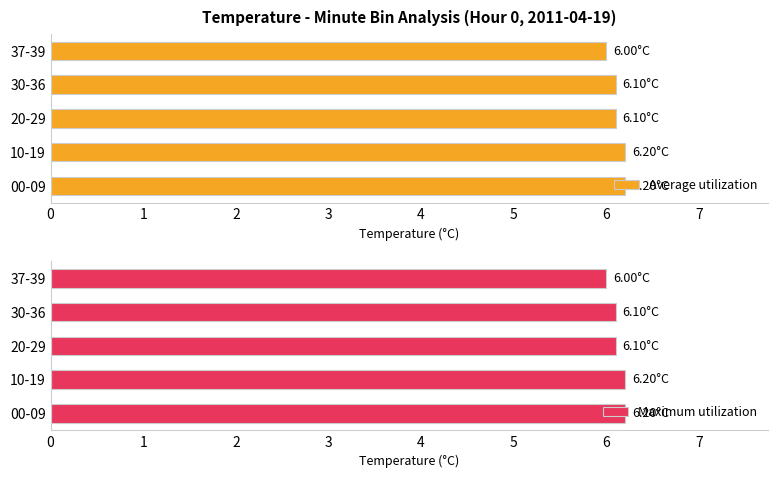

The Average utilization series shows 6.2 at 00-09. True or false?

True